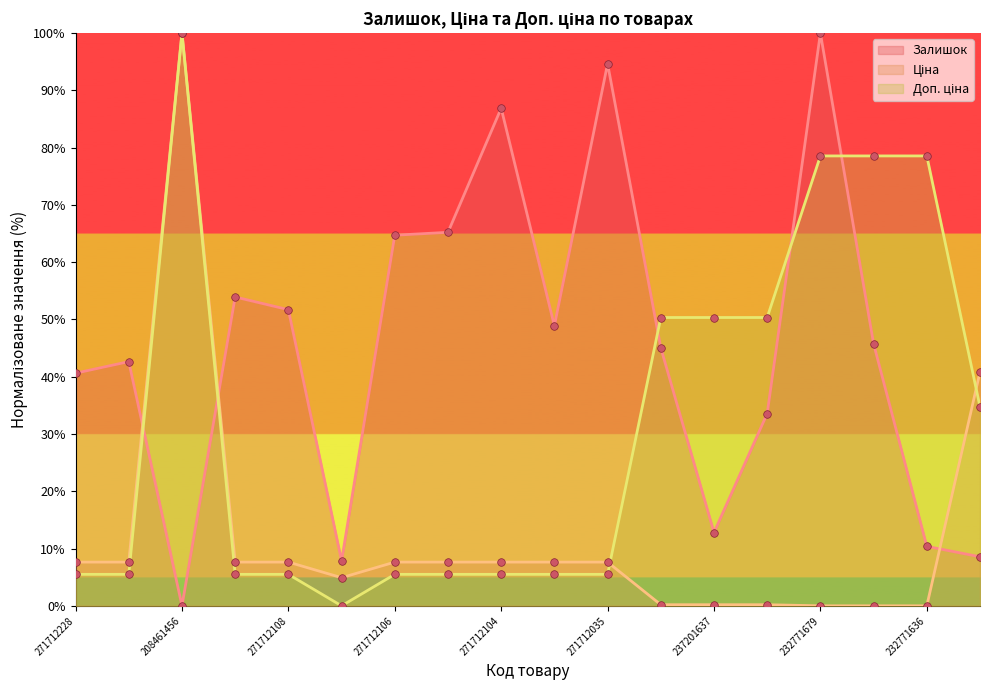

Which series has the largest total across all categories?

Залишок